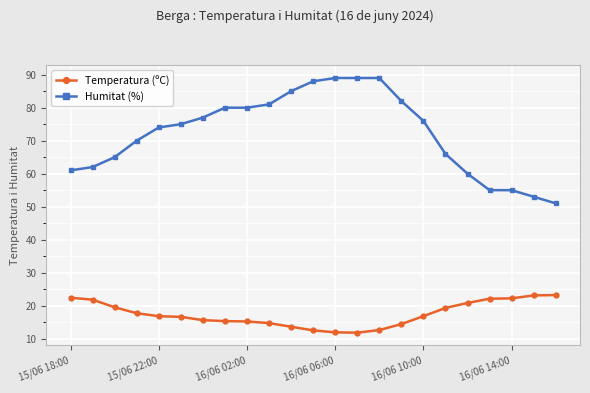

True or false: Humitat (%) and Temperatura (ºC) intersect in this chart.

False